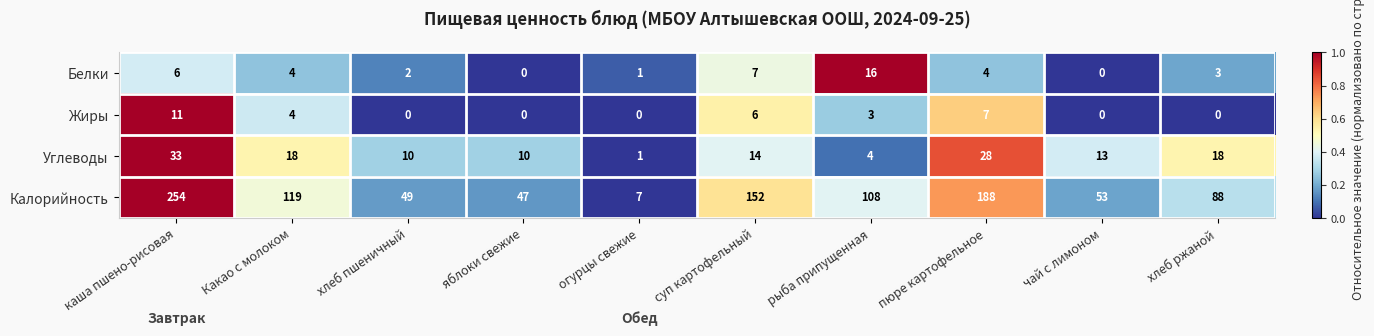

At which category does the chart reach its peak across all series?

каша пшено-рисовая